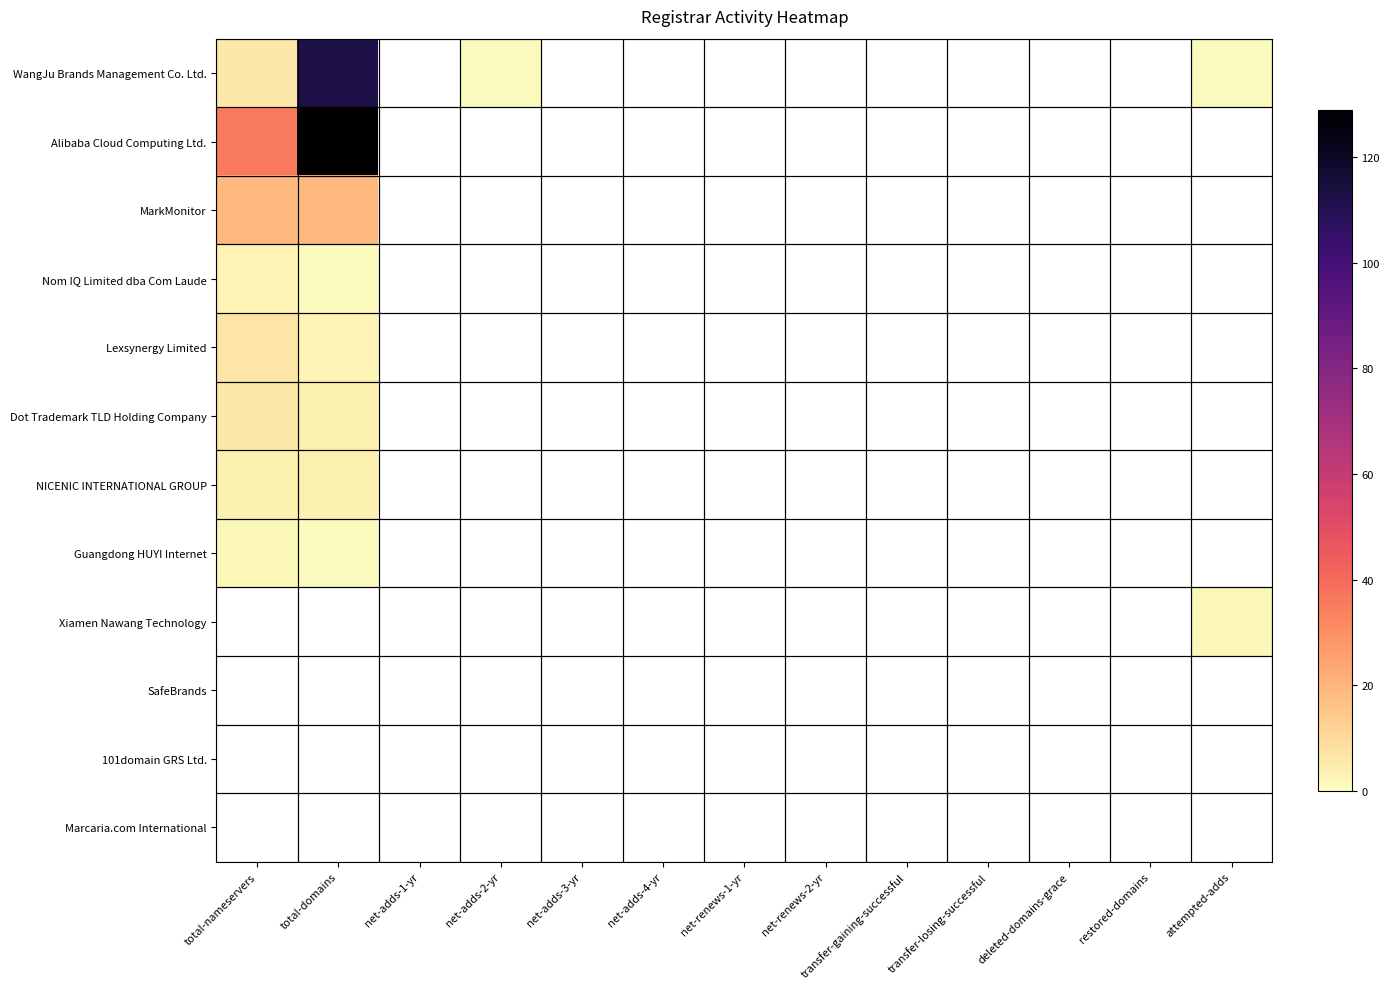

The NICENIC INTERNATIONAL GROUP series shows 2 at attempted-adds. True or false?

False